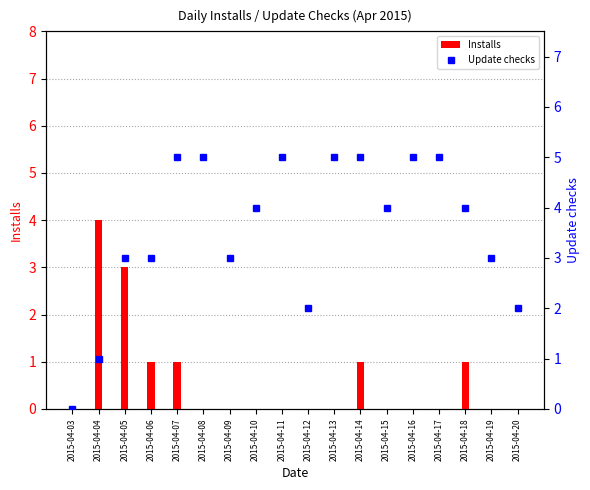

What is the difference between the maximum and minimum values in the Installs series?

4